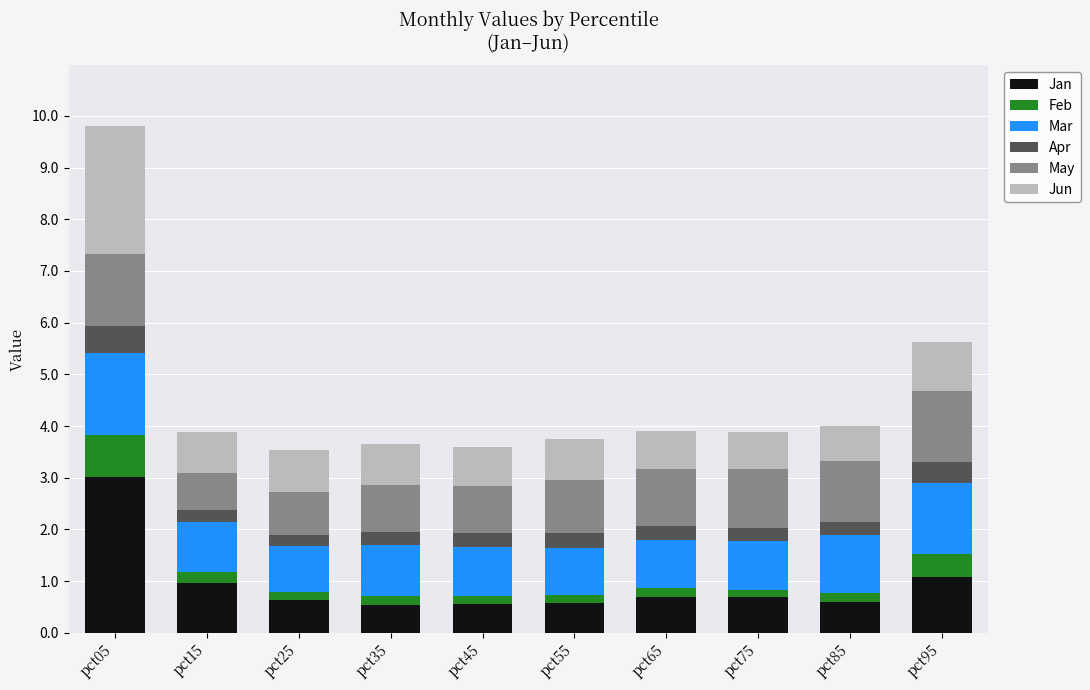

At which category is the sum across all series the highest?

pct05